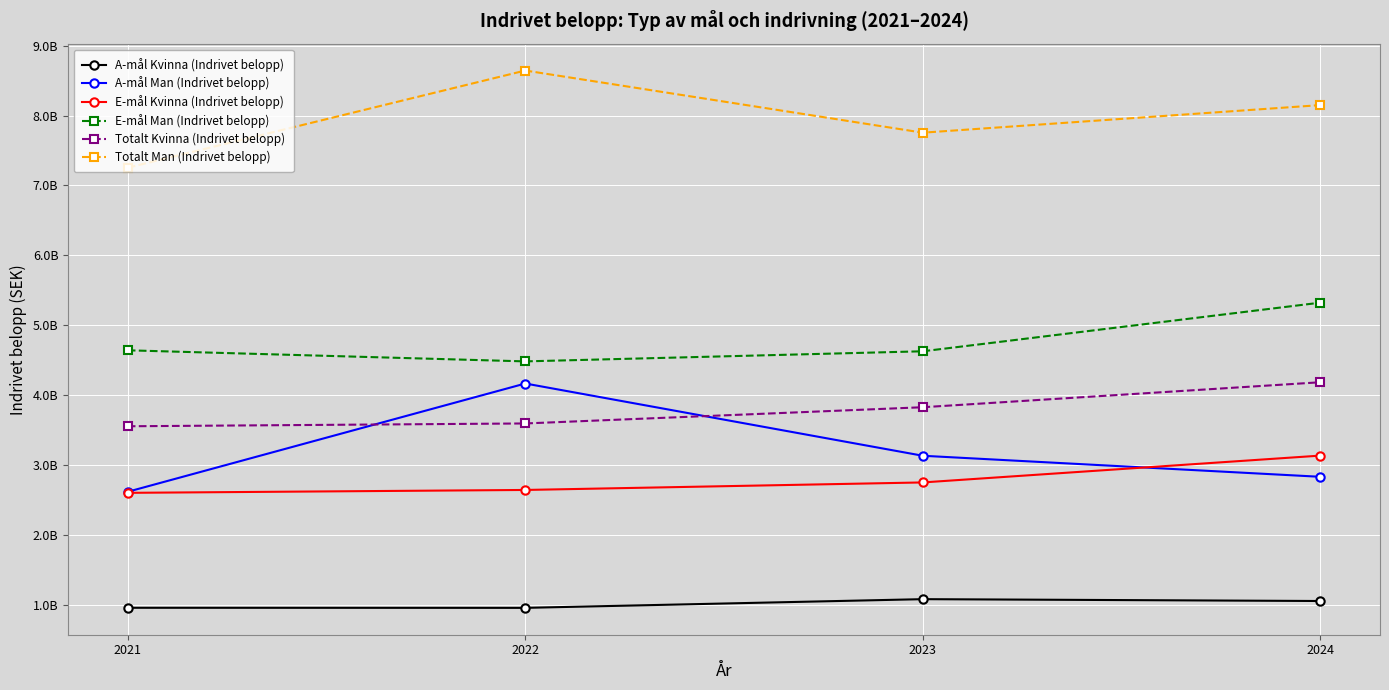

What are all the series names shown in the legend?

A-mål Kvinna (Indrivet belopp), A-mål Man (Indrivet belopp), E-mål Kvinna (Indrivet belopp), E-mål Man (Indrivet belopp), Totalt Kvinna (Indrivet belopp), Totalt Man (Indrivet belopp)